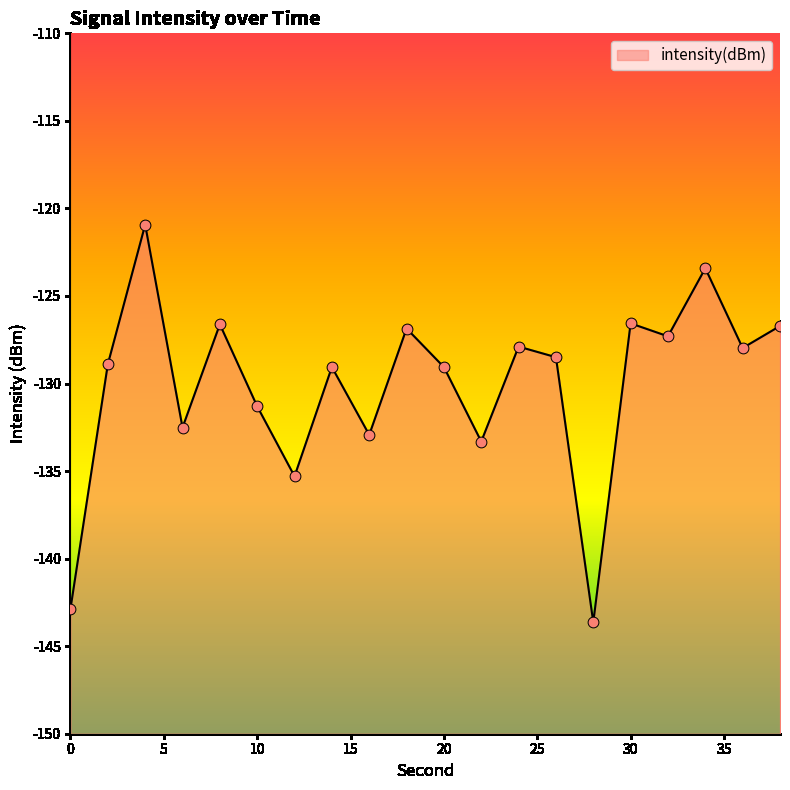

Between 36 and 30, which is larger?

30